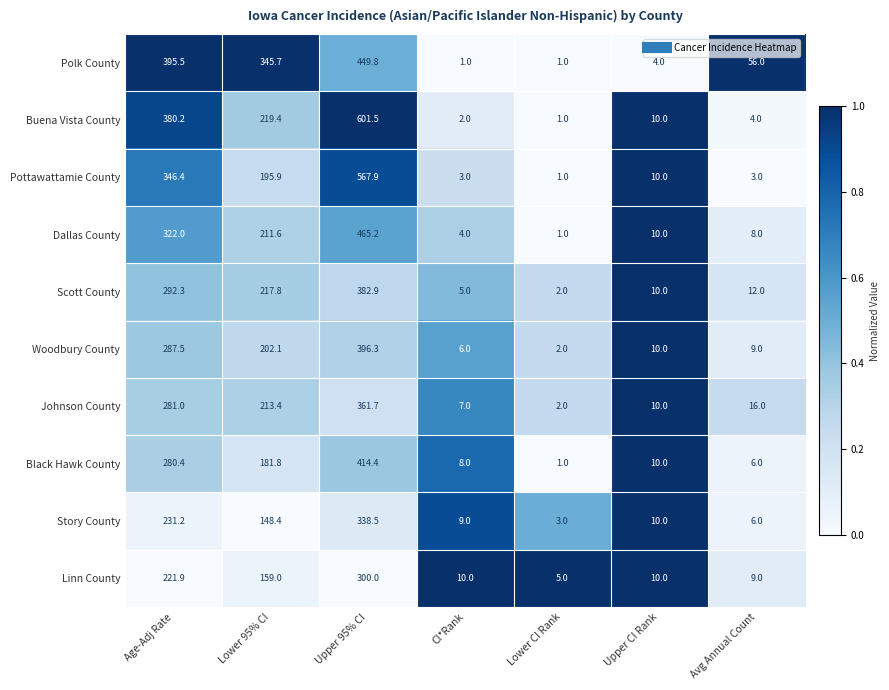

What is the sum of all Story County values?

746.1